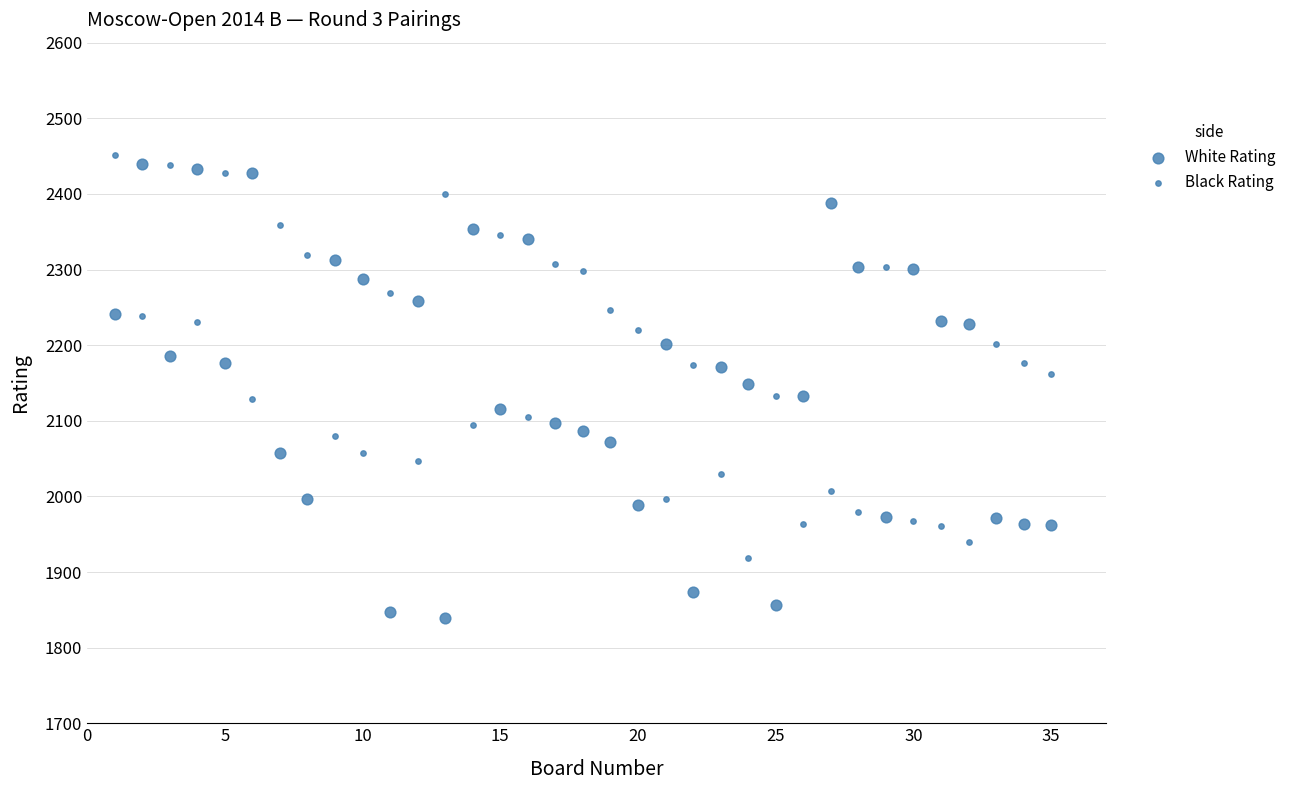

How many points are shown in the scatter plot?

70